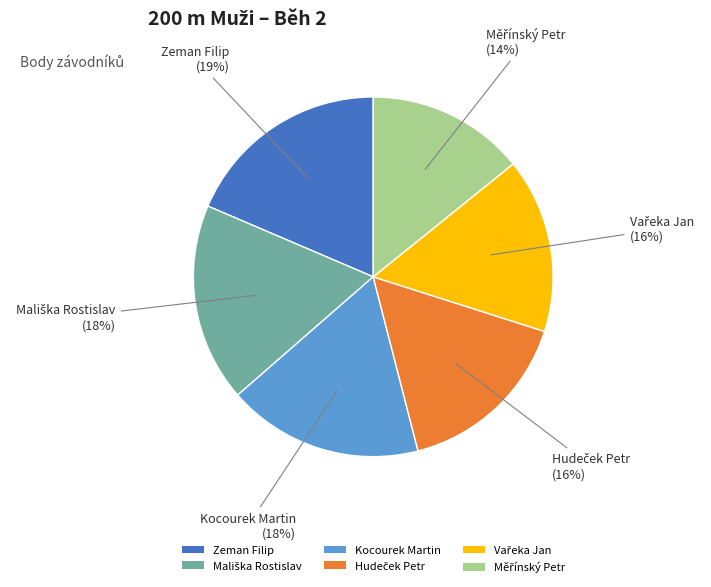

To the nearest percent, what portion does Kocourek Martin represent?

18%